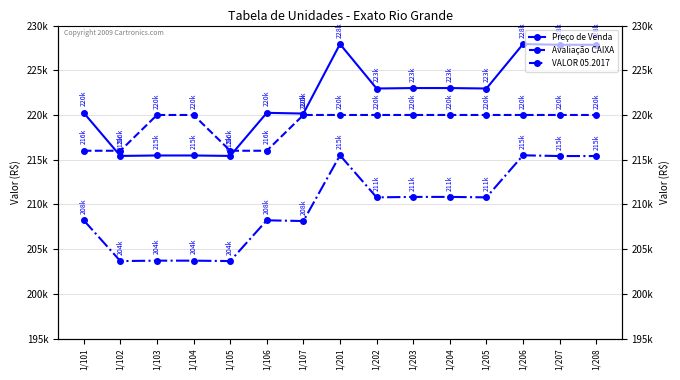

True or false: Preço de Venda has a value of 107080 at 1/202.

False